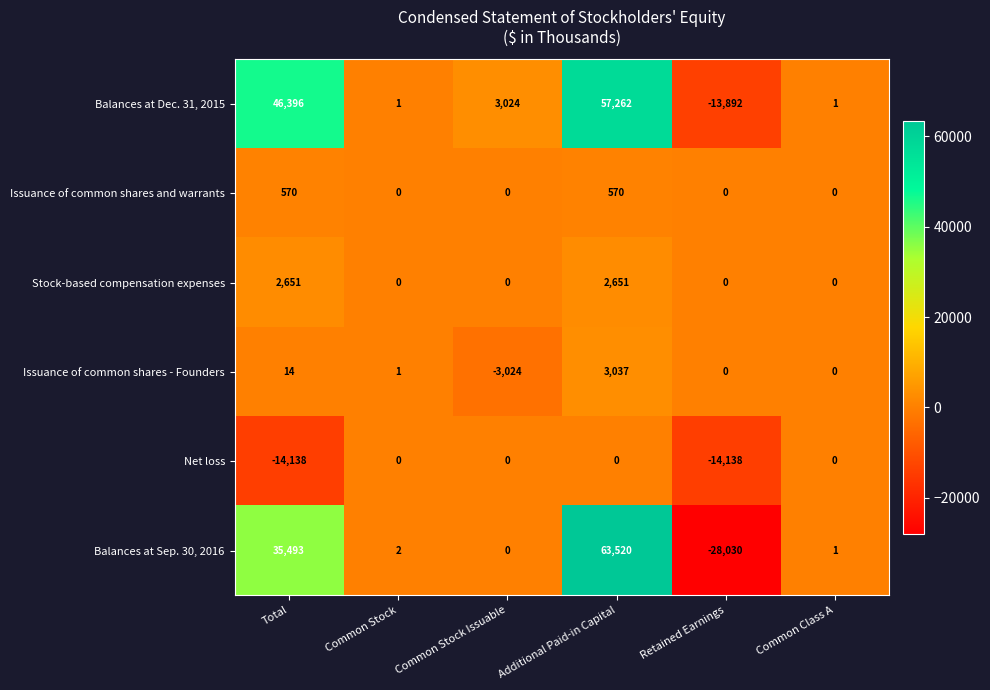

Is it true that Net loss equals 0 at Additional Paid-in Capital?

True